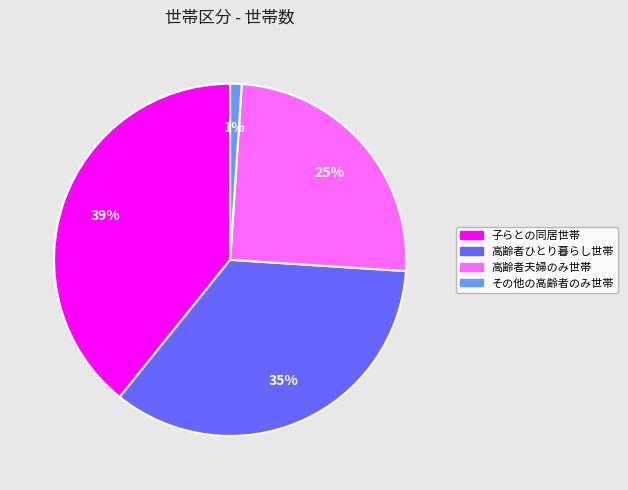

The 子らとの同居世帯 slice represents 39% of the pie. True or false?

True